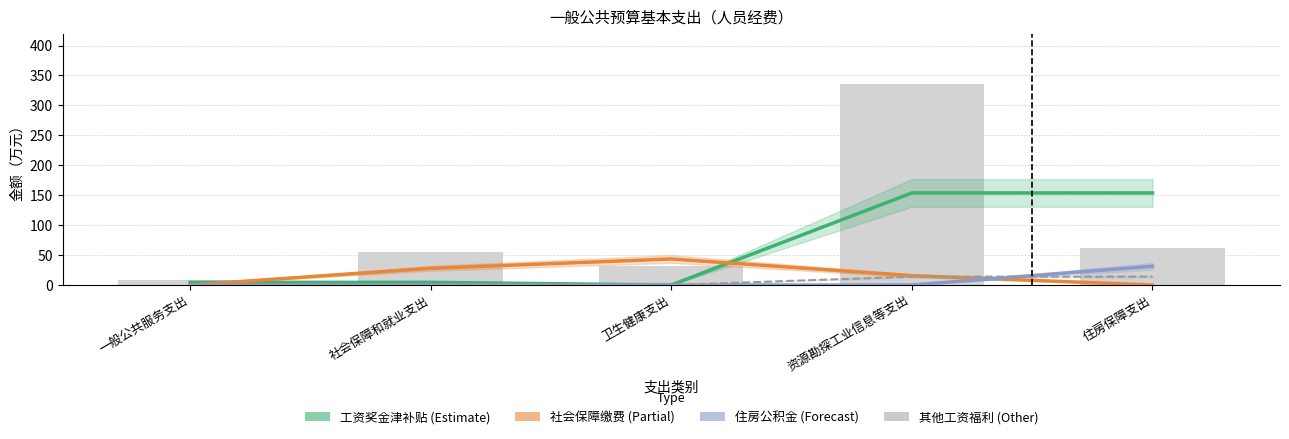

True or false: 住房公积金 (Forecast) has a value of 15.4 at 资源勘探工业信息等支出.

False